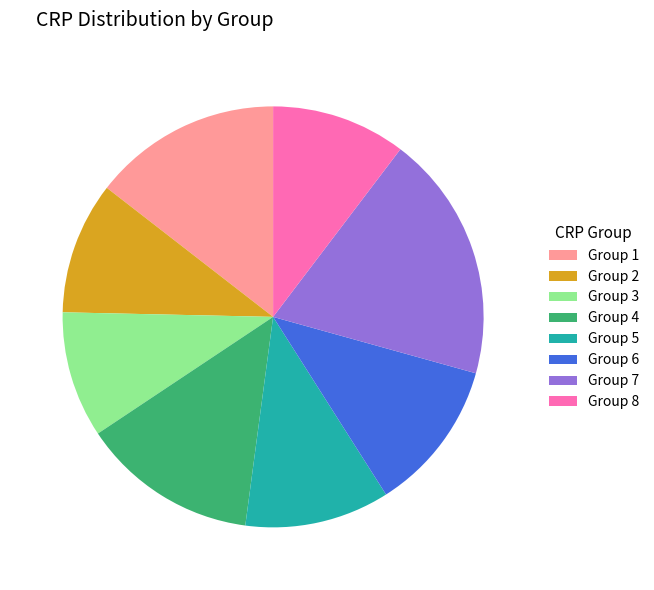

Which has a higher value, Group 1 or Group 8?

Group 1